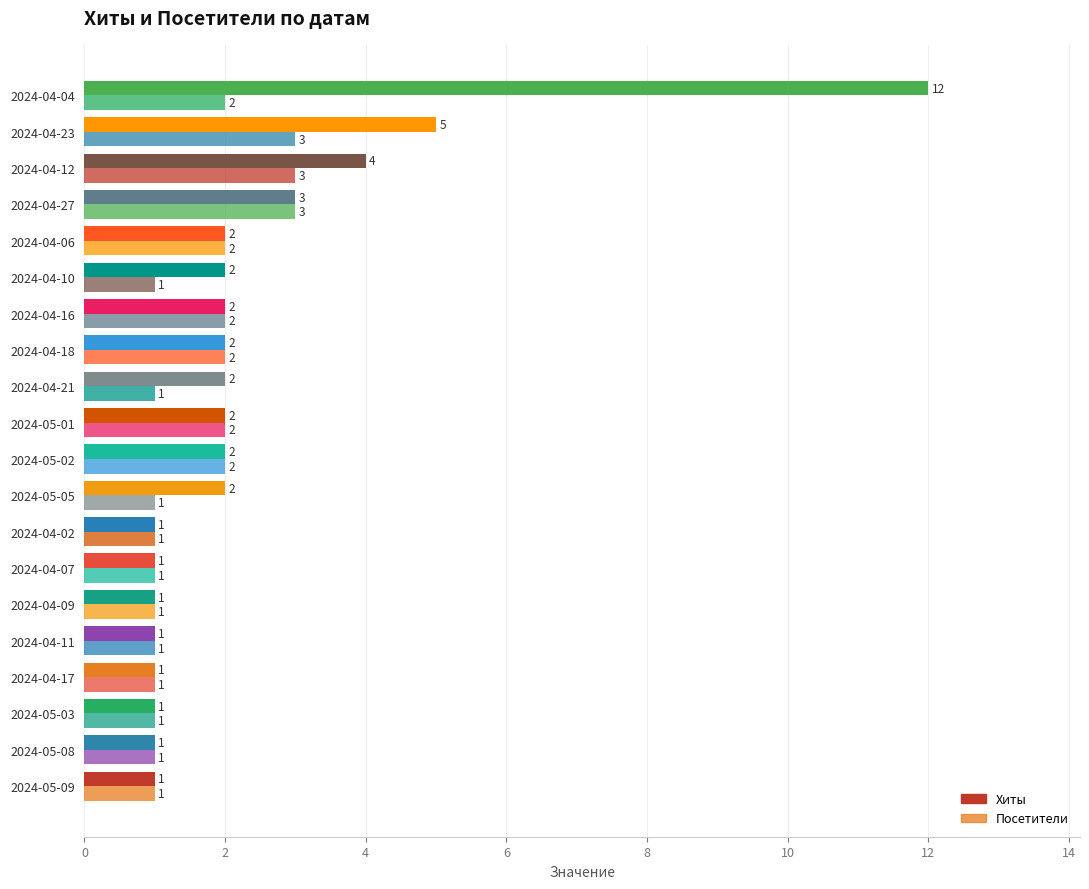

List the series in order of their overall mean, highest first.

Хиты, Посетители